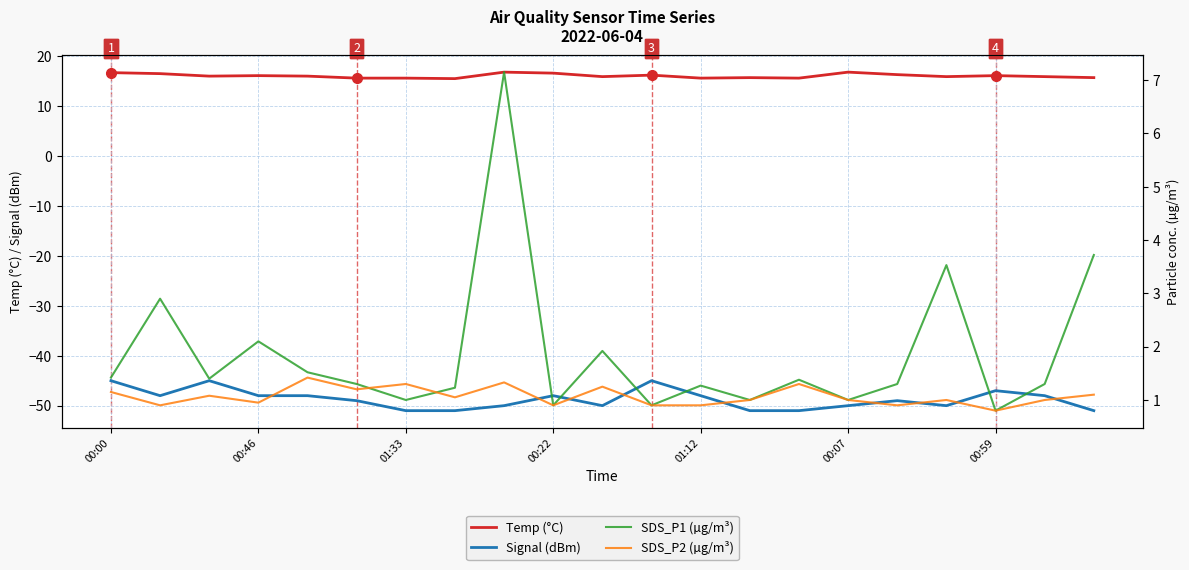

What is the difference between the maximum and minimum values in the SDS_P1 (µg/m³) series?

6.4